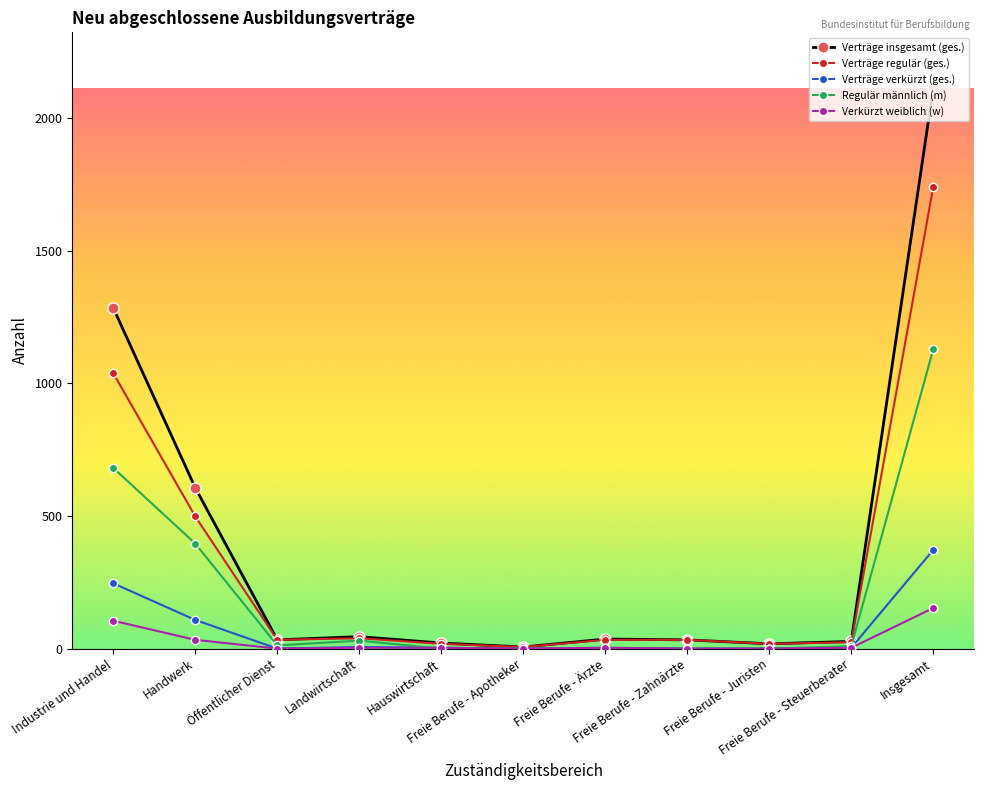

What is the maximum value for Regulär männlich (m)?

1128